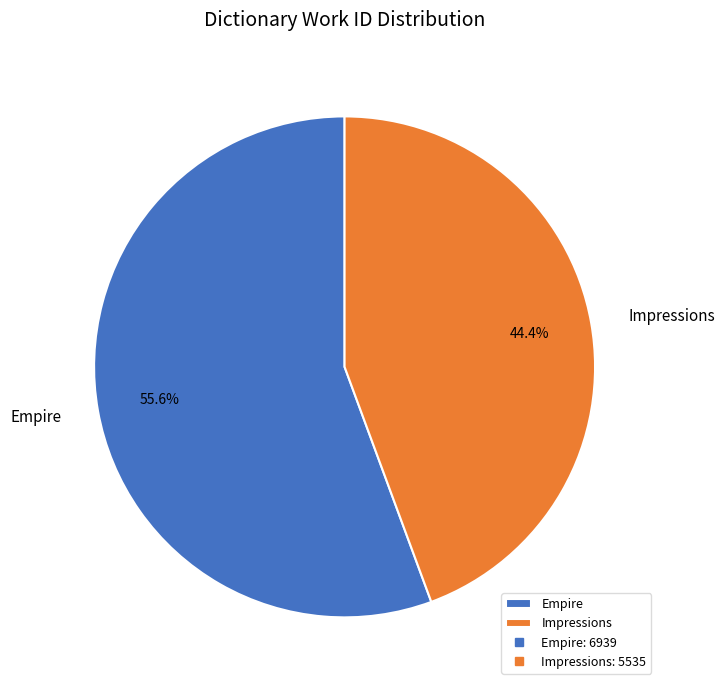

Which category has the smallest portion of the pie?

Impressions